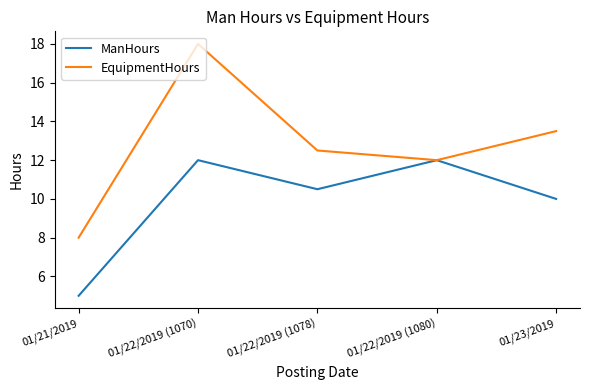

Reading left to right, extract all data points from this chart.

ManHours: 5.0	12.0	10.5	12.0	10.0
EquipmentHours: 8.0	18.0	12.5	12.0	13.5